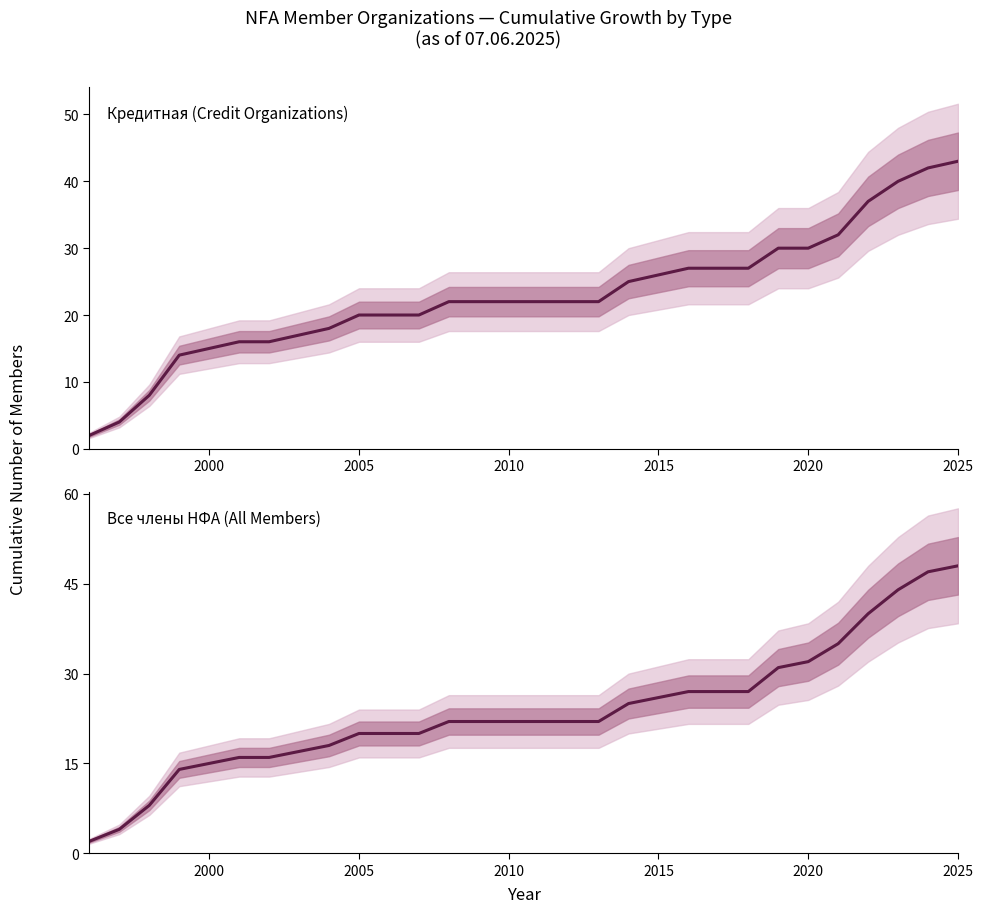

Does the chart have visible grid lines?

No